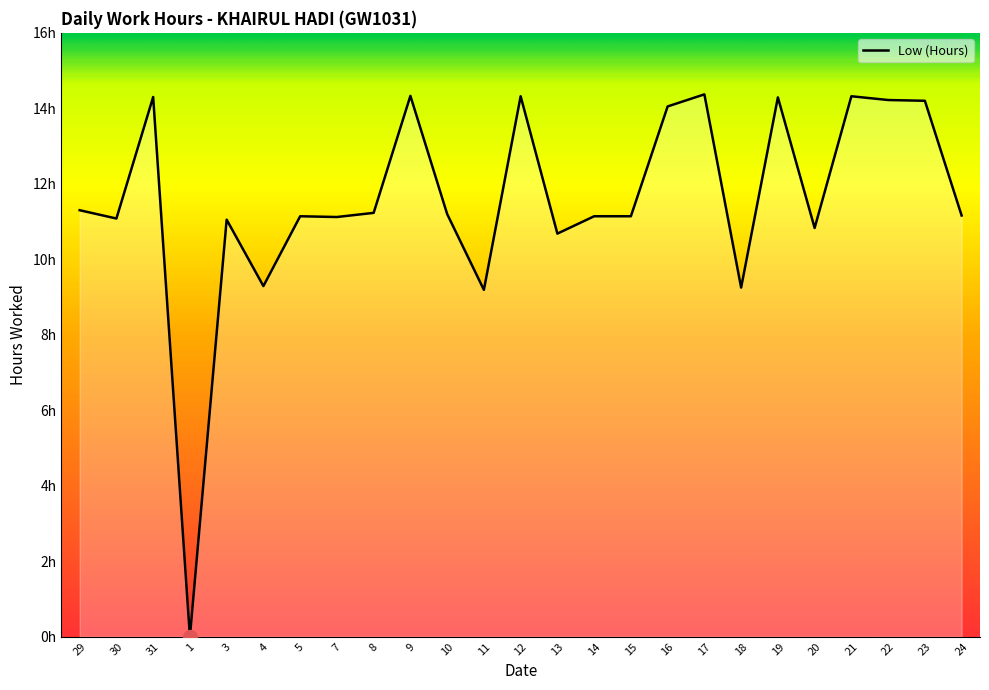

Does the chart display data point markers on the line(s)?

No